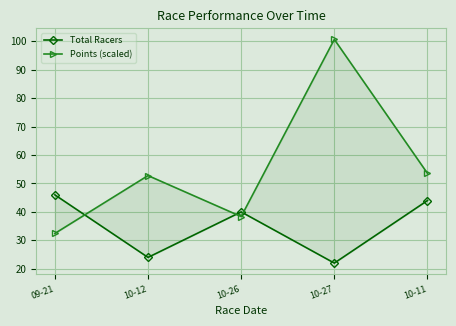

What is the difference between the Points (scaled) values at 10-26 and 10-27?

62.3